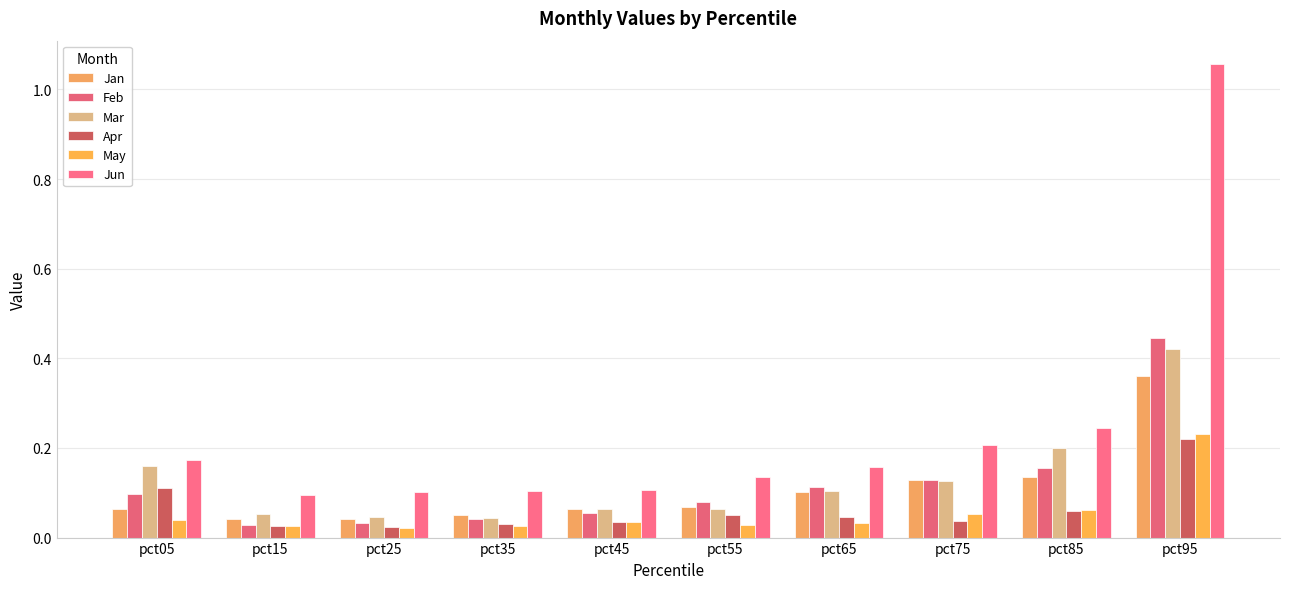

Is it true that Jun equals 0.2 at pct85?

True